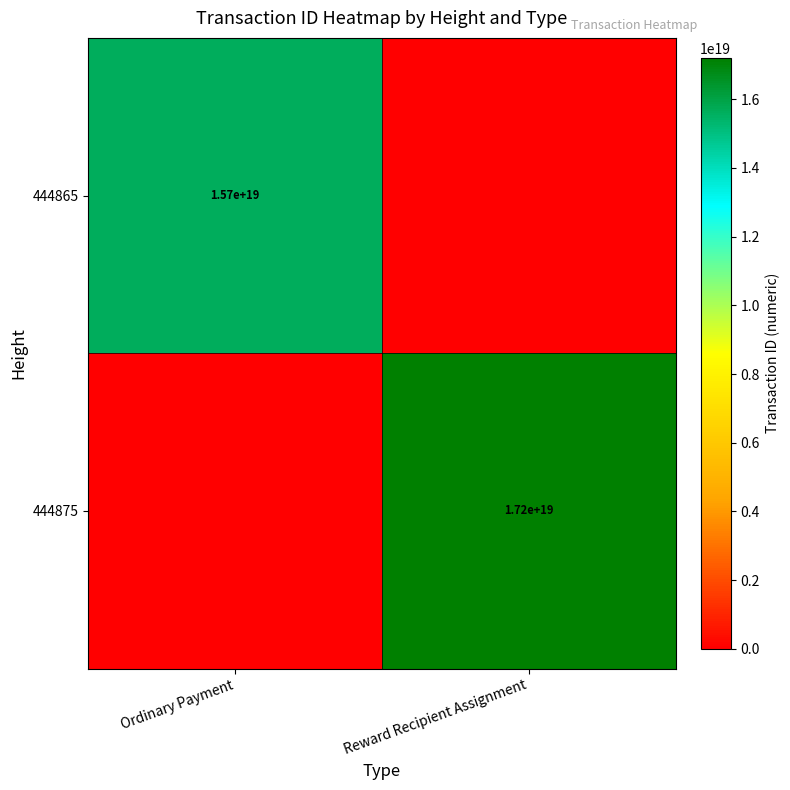

The value of 444865 at Ordinary Payment is 4597295820880382464. True or false?

False